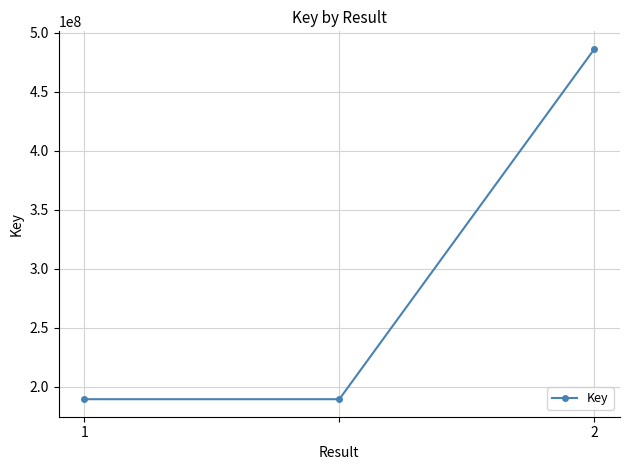

What is the value of the 1st point from the left?

189454031